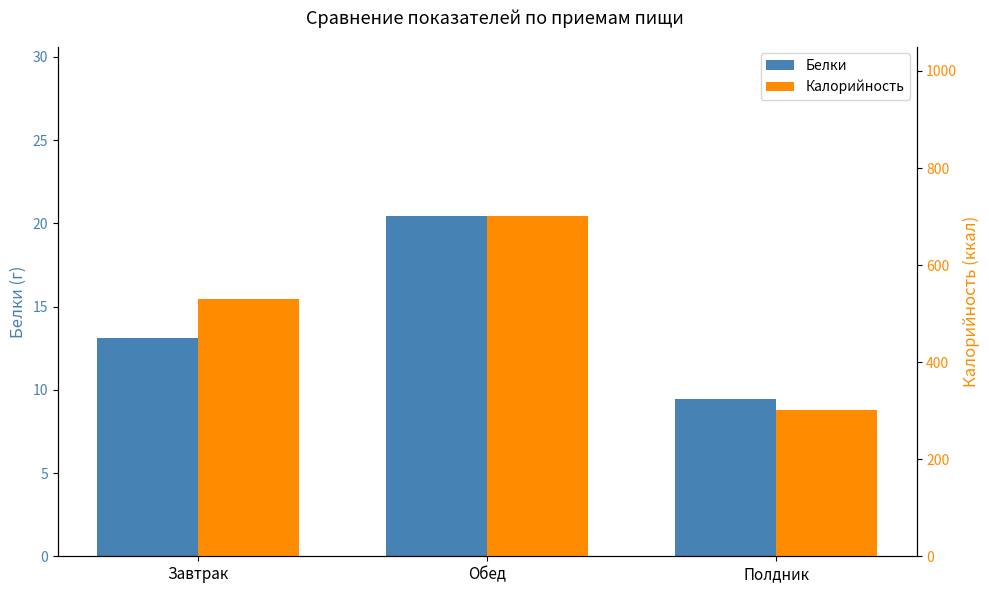

Between Завтрак and Полдник, which is larger?

Завтрак